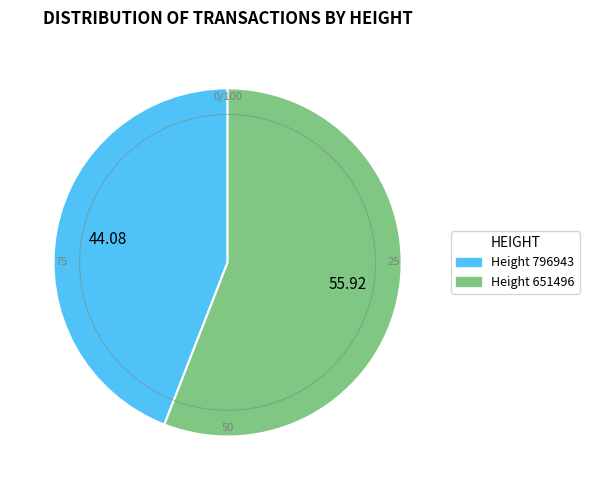

Which category accounts for the majority?

651496